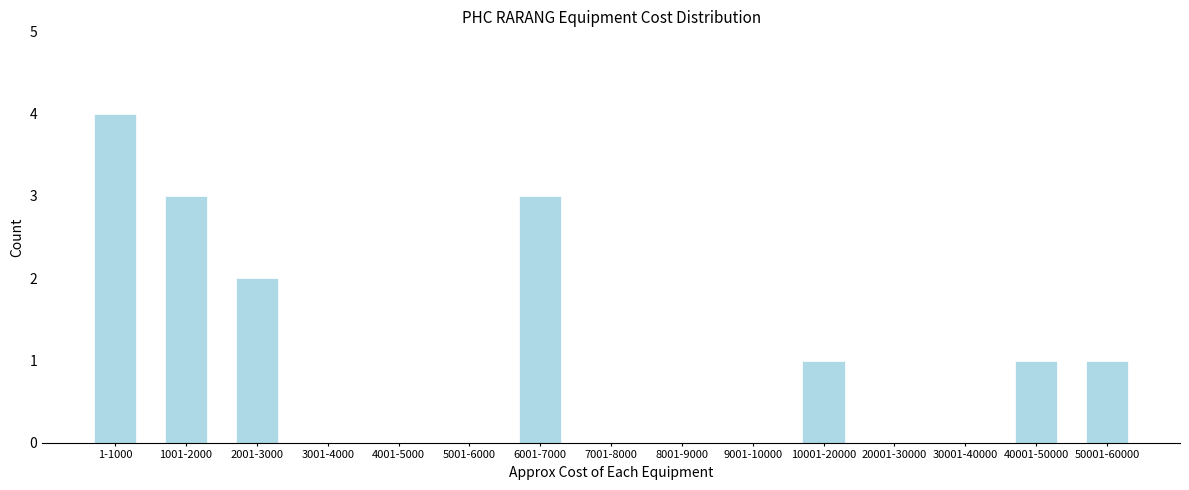

Reading right to left, extract all data points from this chart.

50001-60000=1	40001-50000=1	30001-40000=0	20001-30000=0	10001-20000=1	9001-10000=0	8001-9000=0	7001-8000=0	6001-7000=3	5001-6000=0	4001-5000=0	3001-4000=0	2001-3000=2	1001-2000=3	1-1000=4